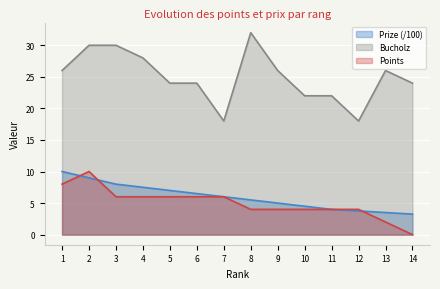

True or false: Prize has a value of 5.5 at 8.

True